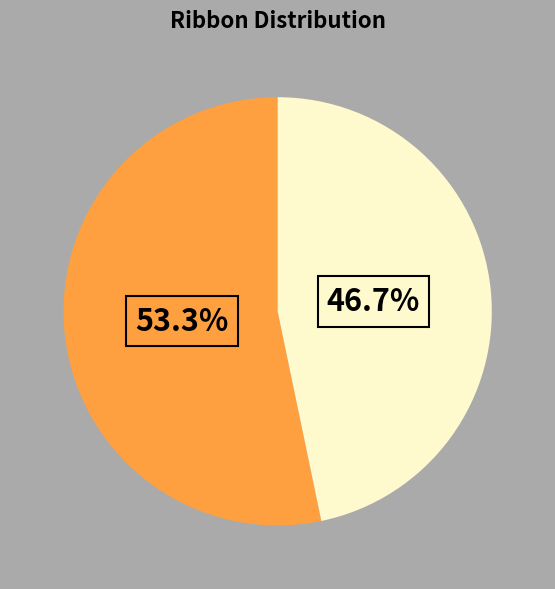

Is there any slice that represents more than half of the pie?

Yes